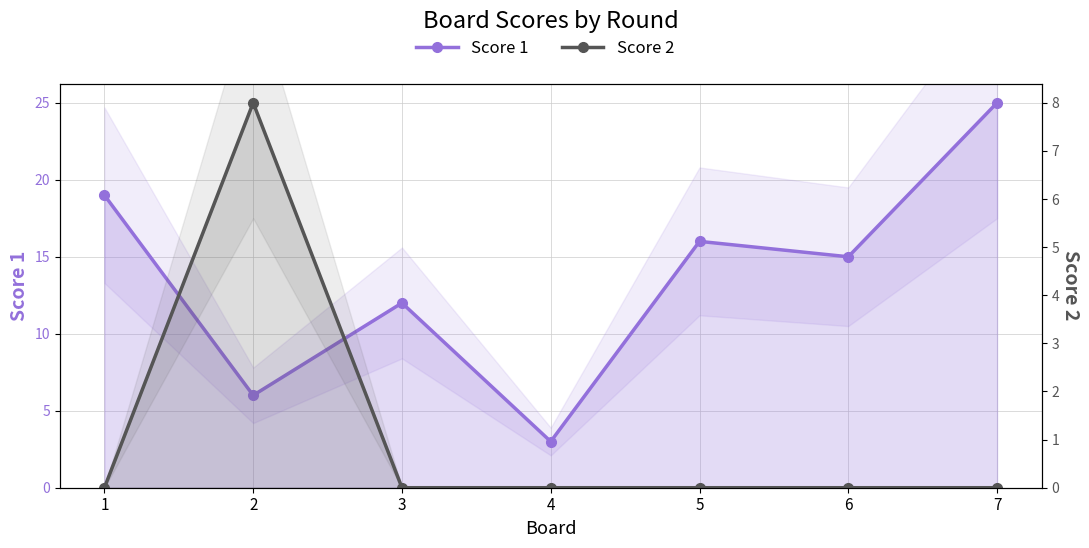

How many times do Score 1 and Score 2 cross each other?

2